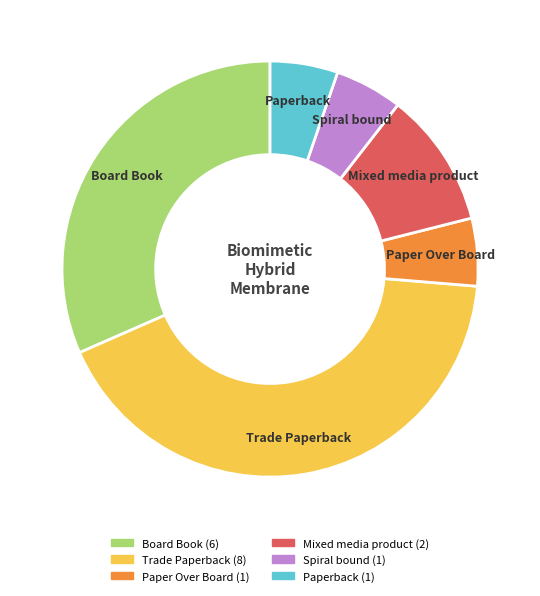

The Paperback slice represents 5% of the pie. True or false?

True